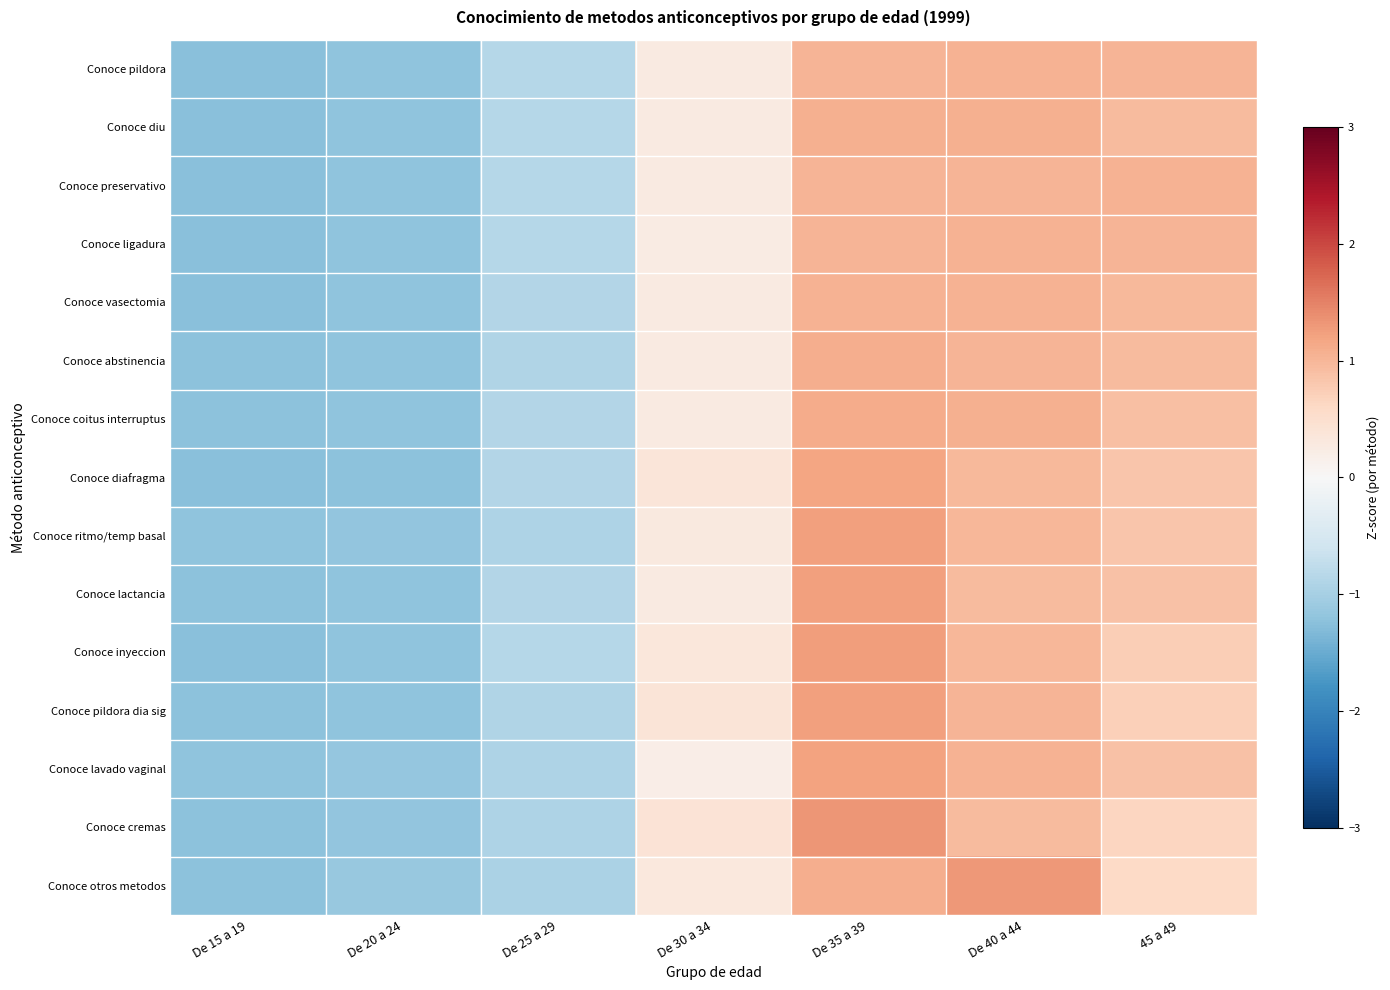

Count the number of data series in this chart.

15